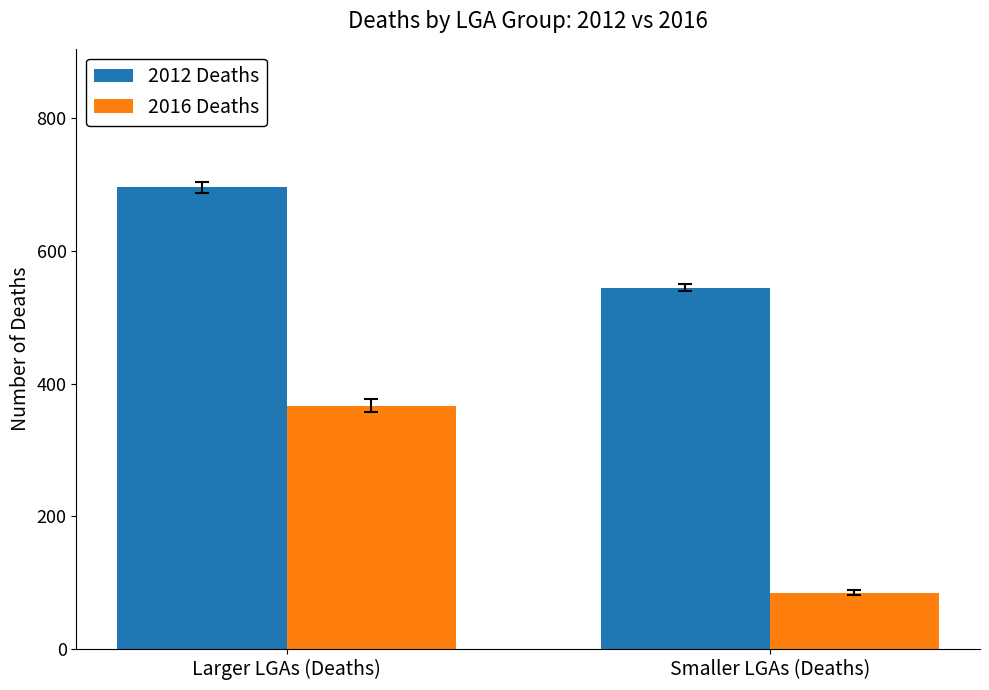

At which label does 2016 Deaths reach its minimum?

Smaller LGAs (Deaths)